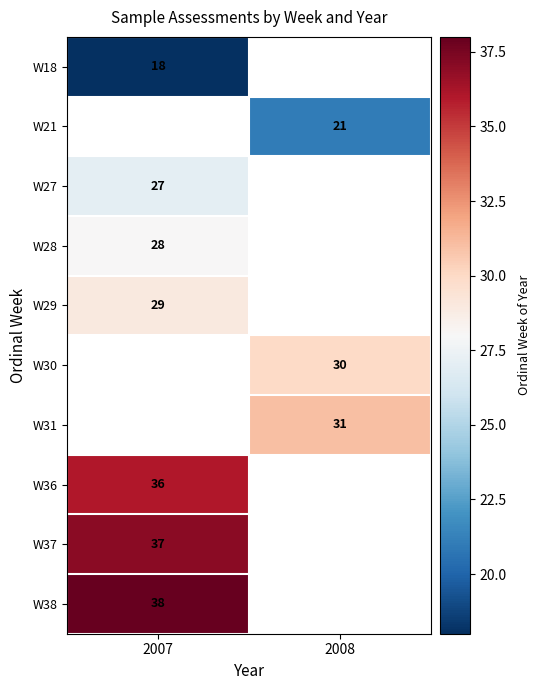

Is it true that W29 equals 15 at 2007?

False